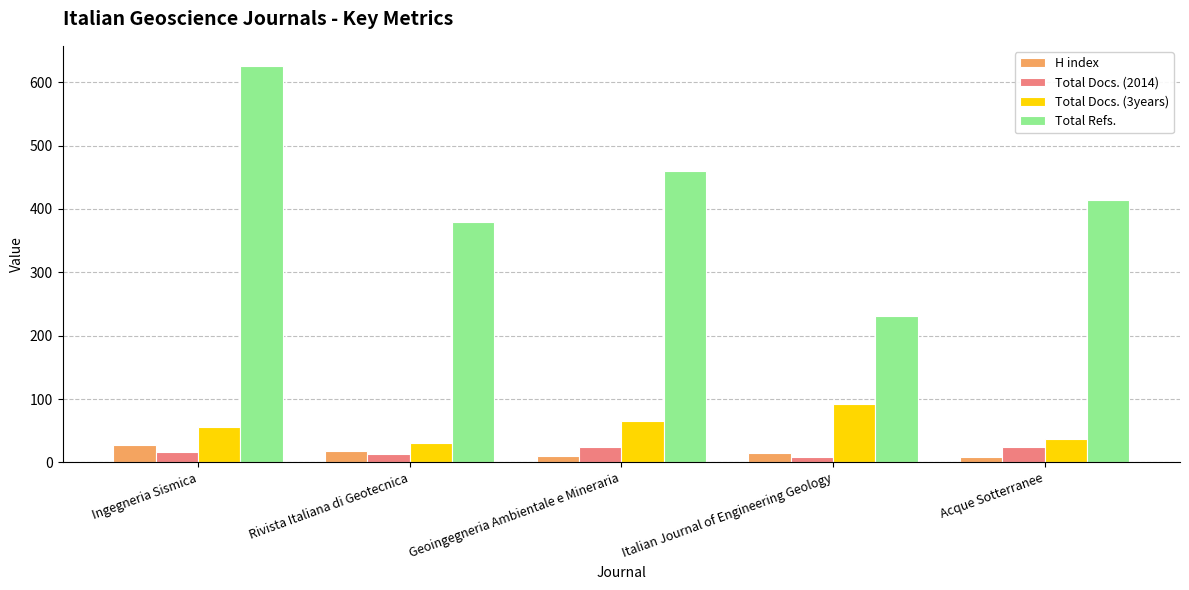

What is the label of the 2nd bar from the left?

Rivista Italiana di Geotecnica